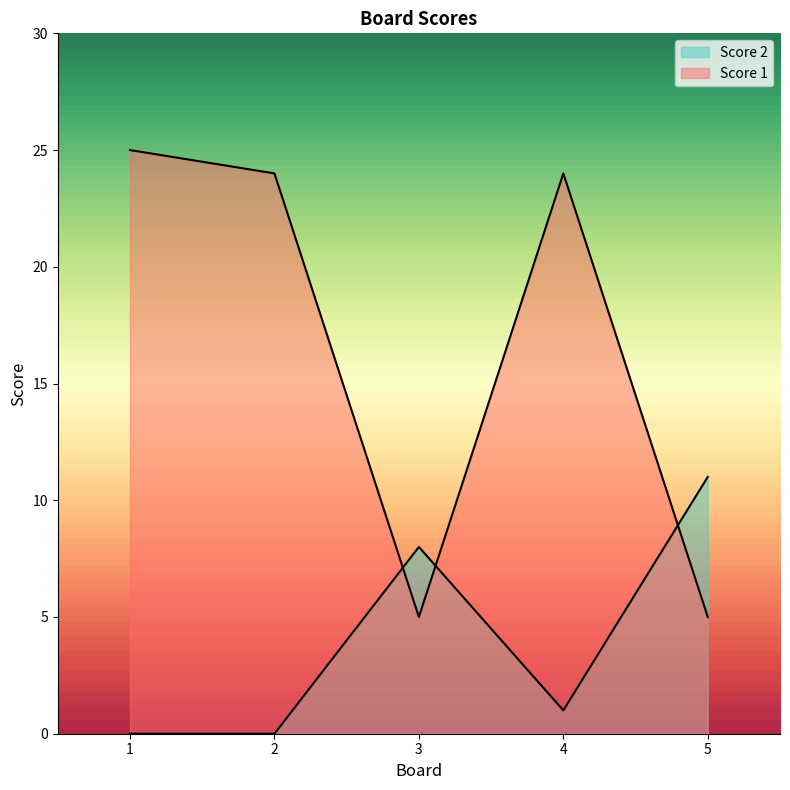

Reading left to right, list all the values displayed in this chart.

Score 2: 1=0	2=0	3=8	4=1	5=11
Score 1: 1=25	2=24	3=5	4=24	5=5